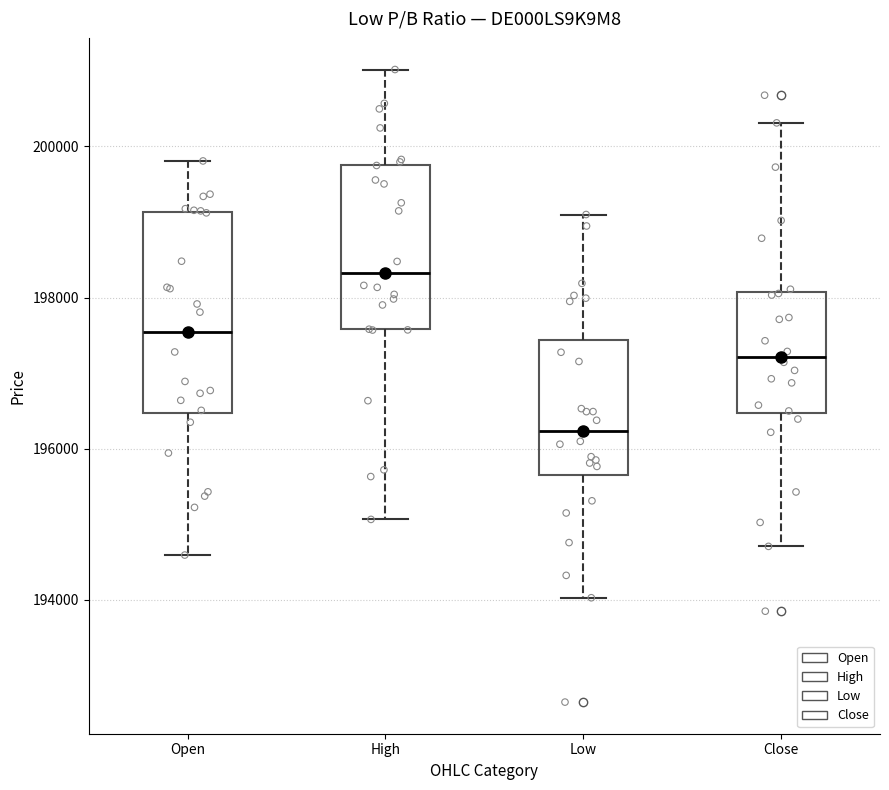

Reading left to right, transcribe this box plot: for each box, give where its median line is, the range the box spans, and where its two whiskers end, as read against the y-axis. The values are not printed on the chart, so give them approximately, as read against the axis.

Open: median 197600, box 196400 to 199200, whiskers 194600 to 199800
High: median 198400, box 197600 to 199800, whiskers 195000 to 201000
Low: median 196200, box 195600 to 197400, whiskers 194000 to 199000
Close: median 197200, box 196400 to 198000, whiskers 194800 to 200400